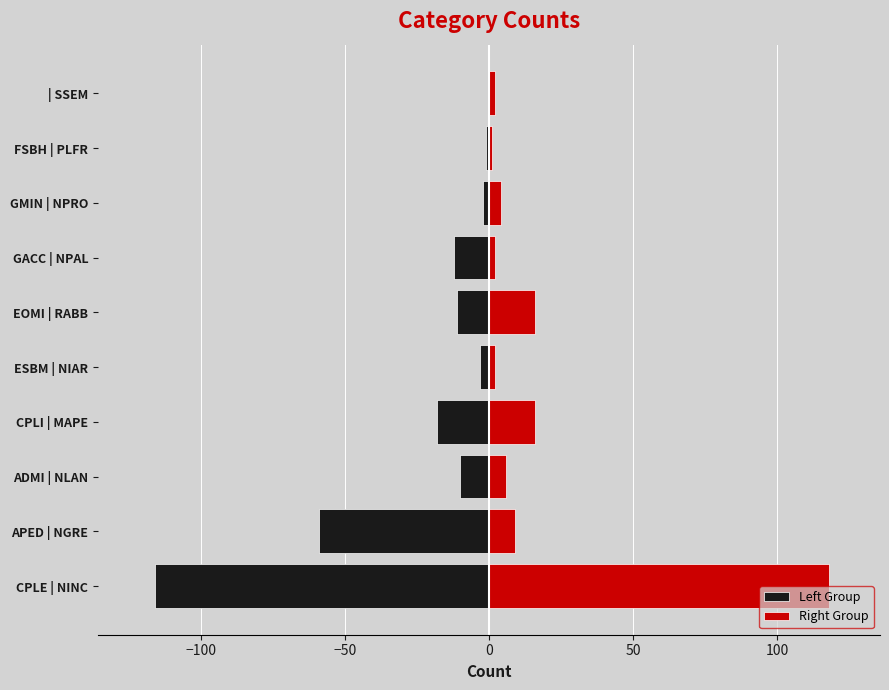

What is the minimum value shown in the chart?

1